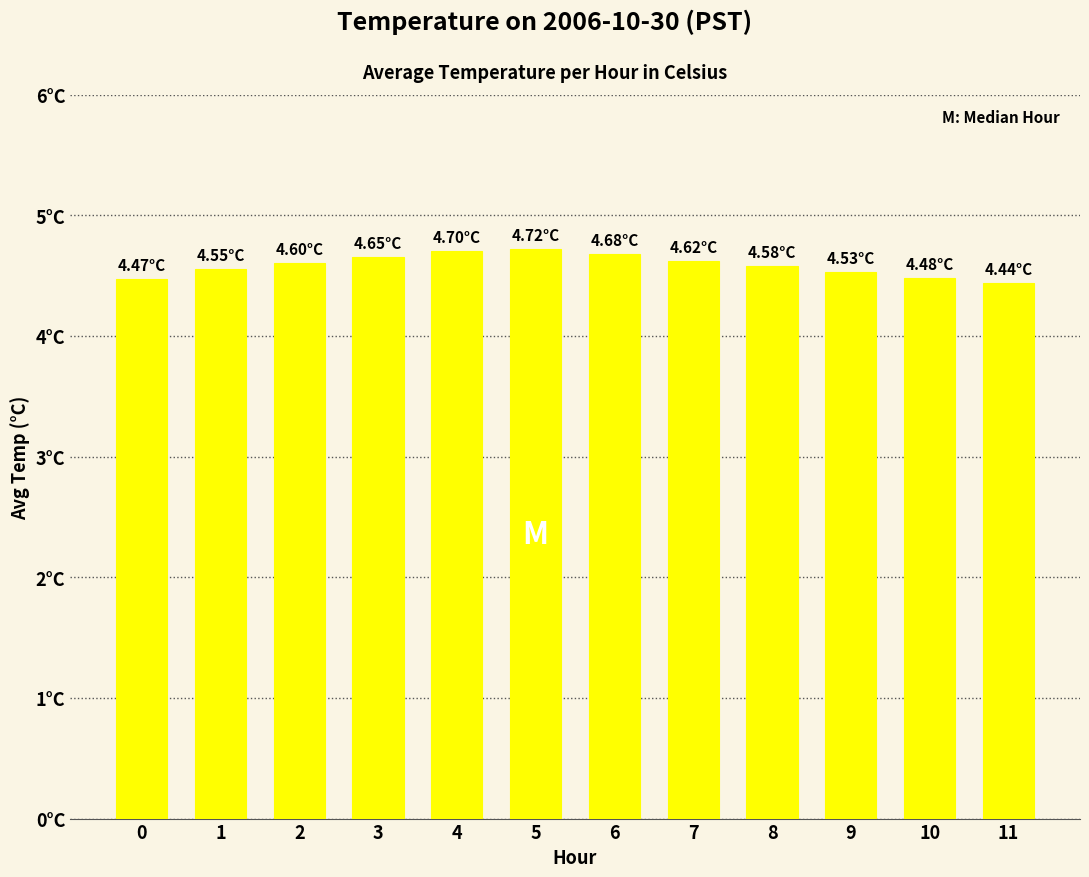

Does the chart contain any negative values?

No